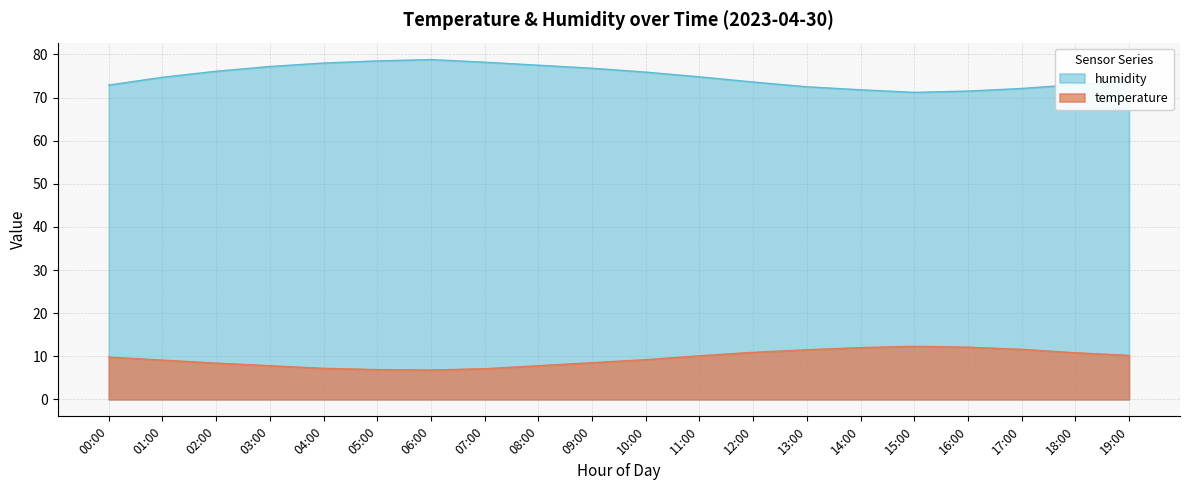

Reading left to right, transcribe all the data shown in this chart.

temperature: 00:00=9.8	01:00=9.1	02:00=8.4	03:00=7.8	04:00=7.2	05:00=6.9	06:00=6.8	07:00=7.1	08:00=7.8	09:00=8.5	10:00=9.2	11:00=10.1	12:00=10.9	13:00=11.5	14:00=12.0	15:00=12.3	16:00=12.1	17:00=11.6	18:00=10.8	19:00=10.2
humidity: 00:00=72.9	01:00=74.7	02:00=76.1	03:00=77.2	04:00=78.0	05:00=78.5	06:00=78.8	07:00=78.2	08:00=77.5	09:00=76.8	10:00=75.9	11:00=74.8	12:00=73.6	13:00=72.5	14:00=71.8	15:00=71.2	16:00=71.5	17:00=72.1	18:00=73.0	19:00=73.8